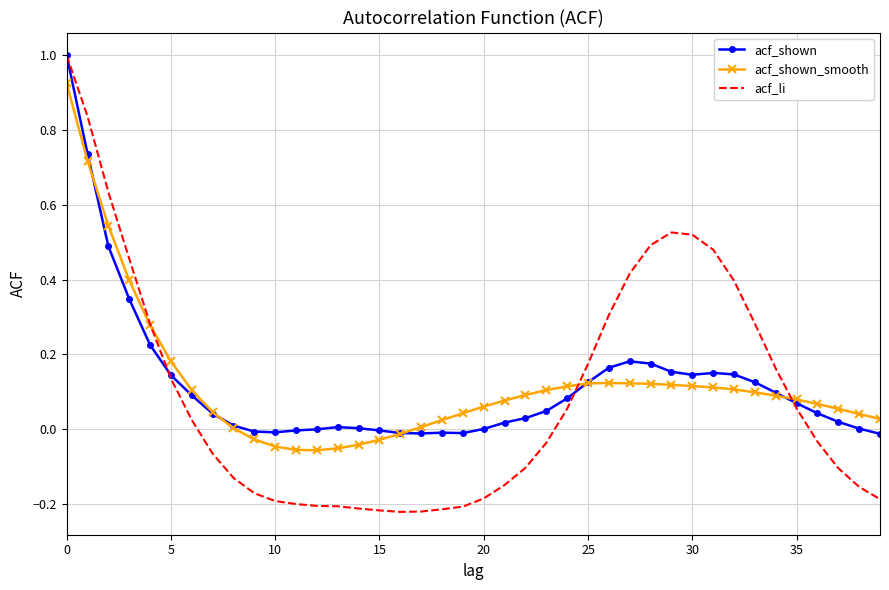

Which series has the largest range (max minus min)?

acf_li